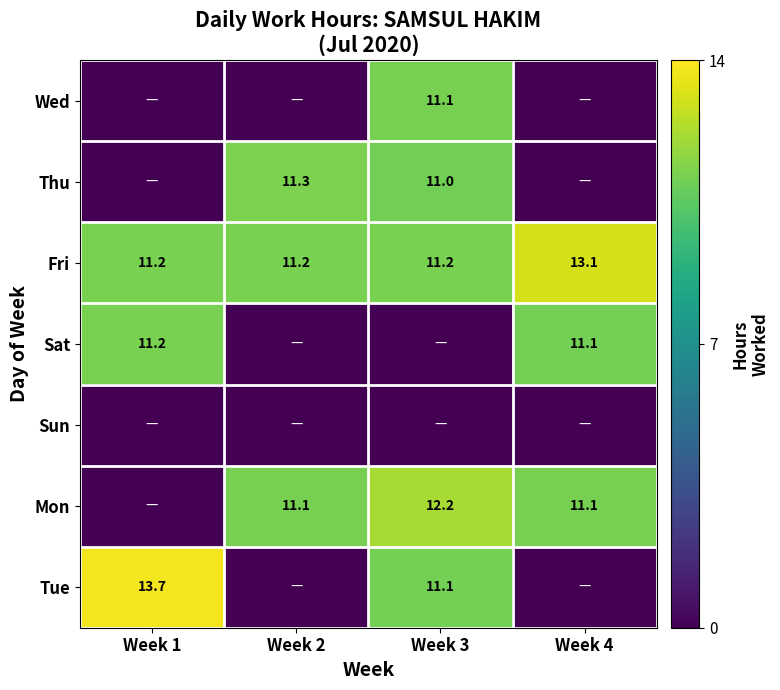

What is the difference between the Tue values at Week 1 and Week 3?

2.6